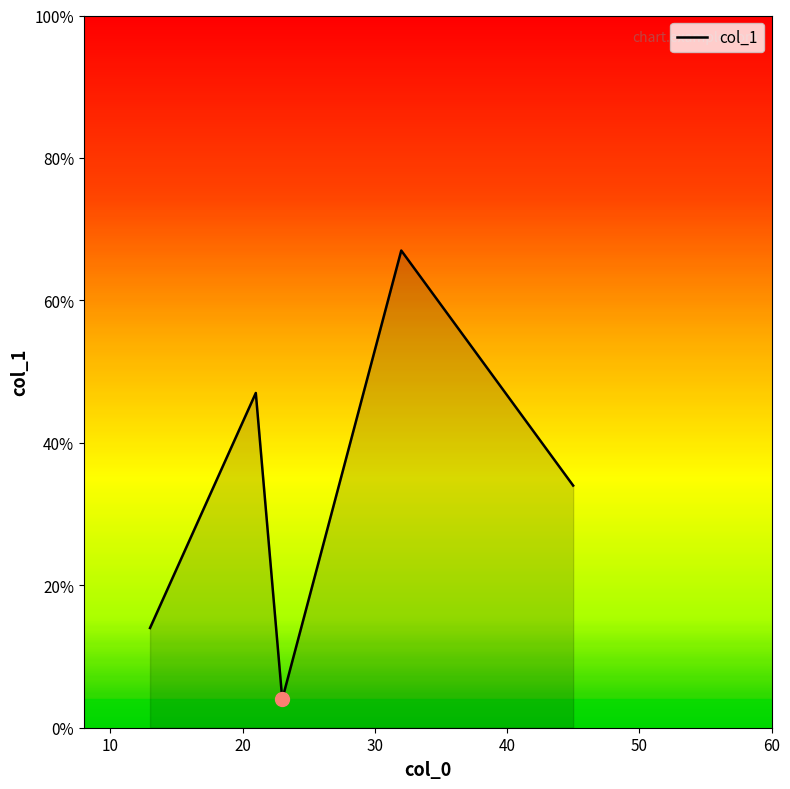

True or false: the data has more than 1 interior local peaks.

True